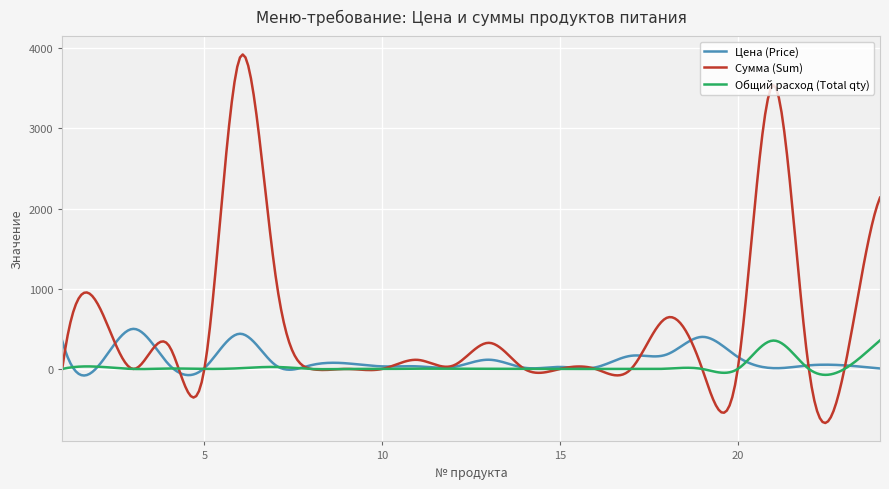

Which series has the largest total across all categories?

Сумма (Sum)